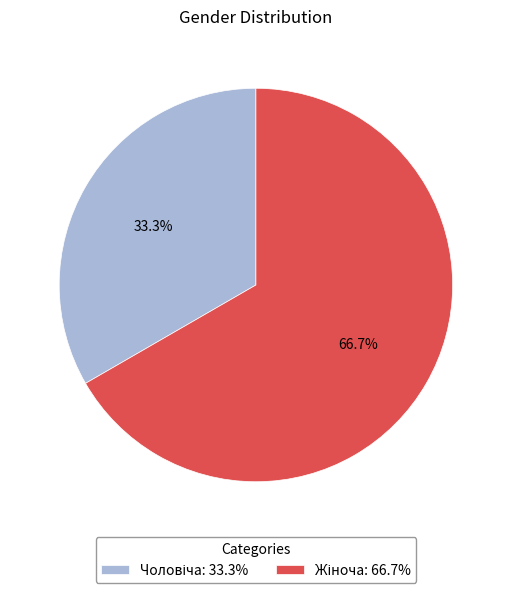

Is there any slice that represents more than half of the pie?

Yes